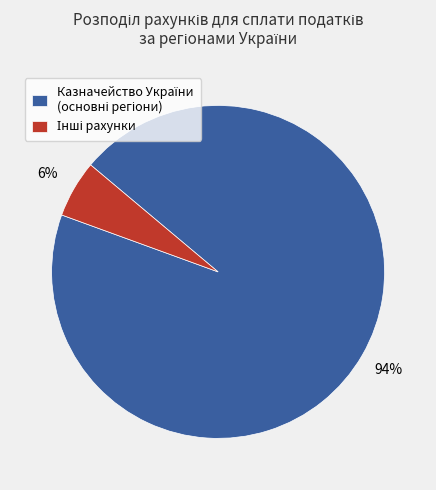

How many segments does this pie chart have?

2